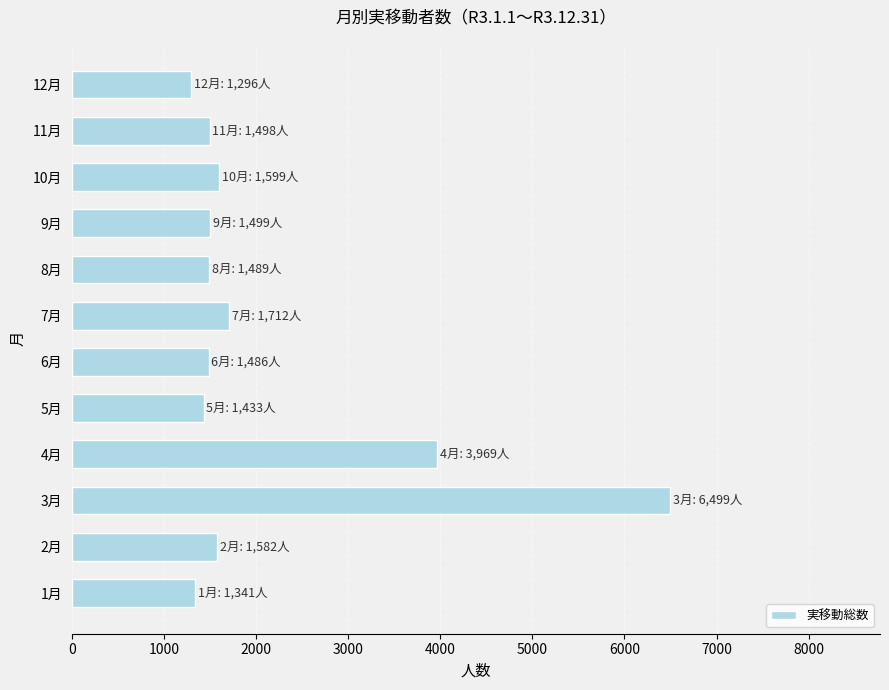

What is the average value?

2117